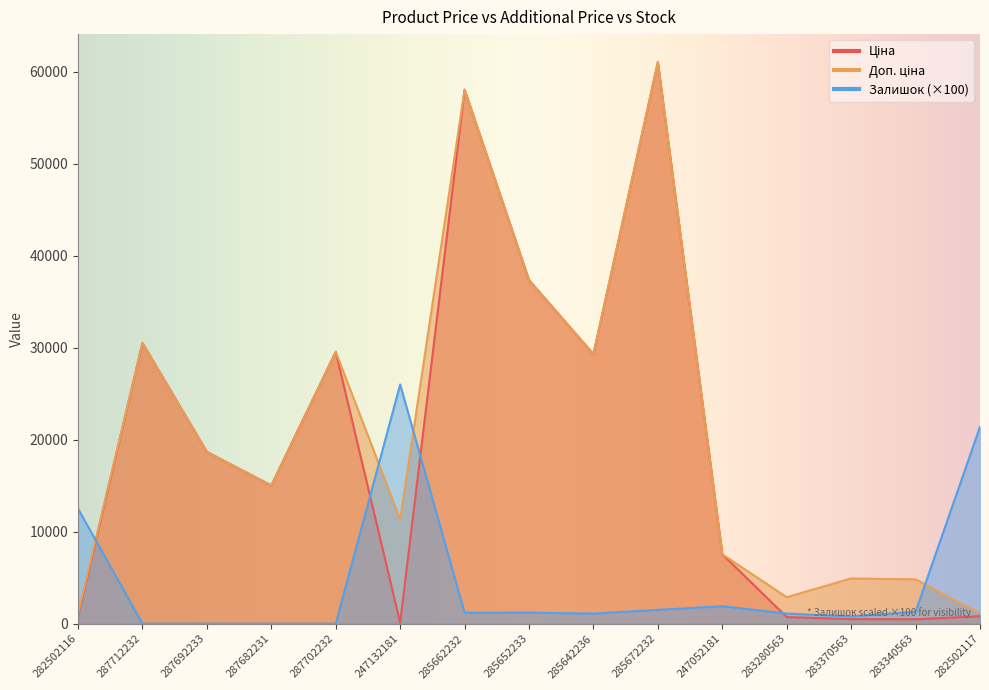

What is the label of the 6th point from the left?

247132181